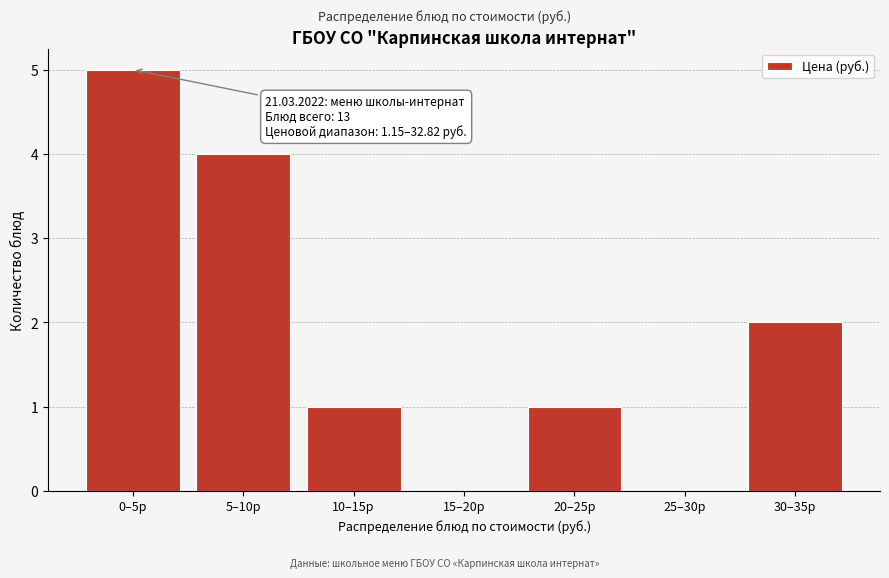

Reading left to right, extract all data points from this chart.

0–5р=5	5–10р=4	10–15р=1	15–20р=0	20–25р=1	25–30р=0	30–35р=2